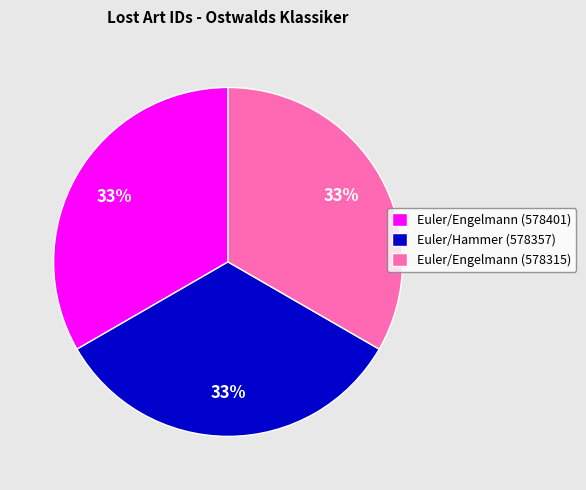

To the nearest percent, what portion does Euler/Engelmann (578401) represent?

33%